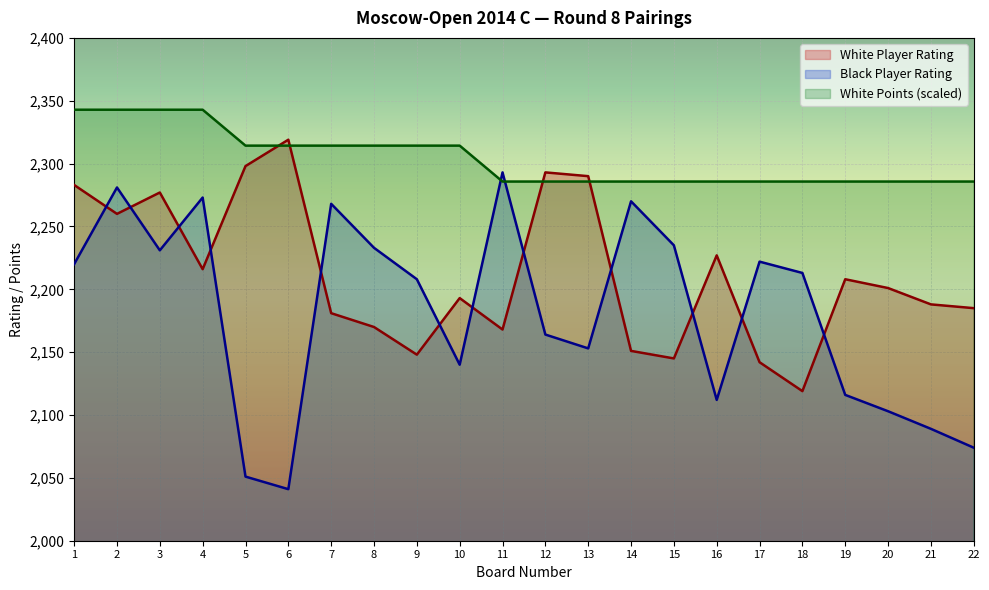

List the series in order of their overall mean, highest first.

White Points (scaled), White Player Rating, Black Player Rating